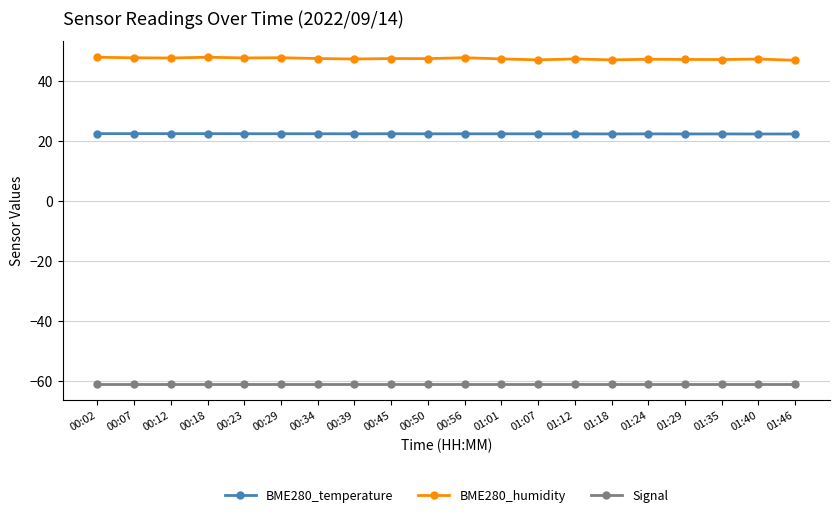

What is the difference between the BME280_temperature values at 00:02 and 01:46?

0.1